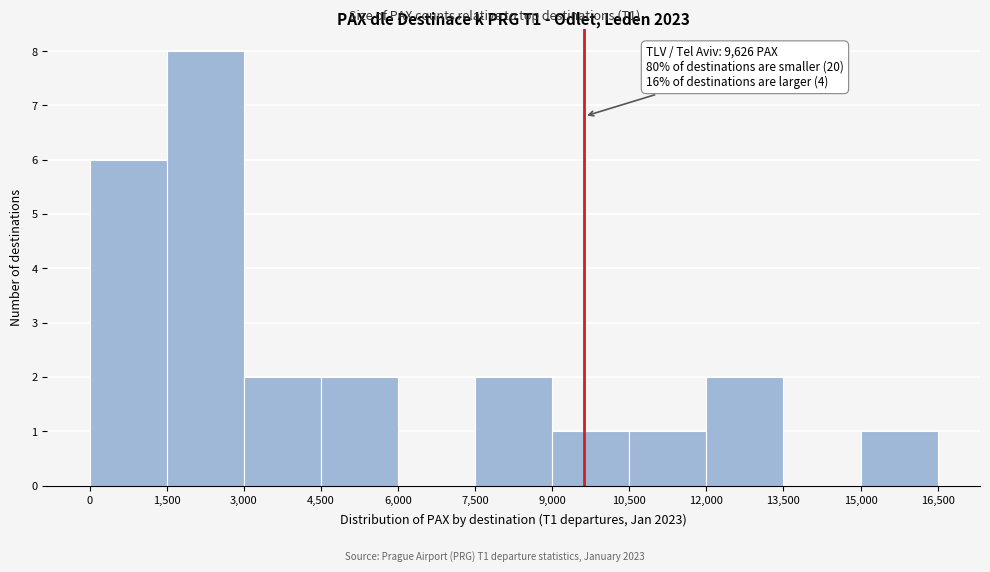

Over which range of the x-axis is the bar tallest?

1,500 to 3,000